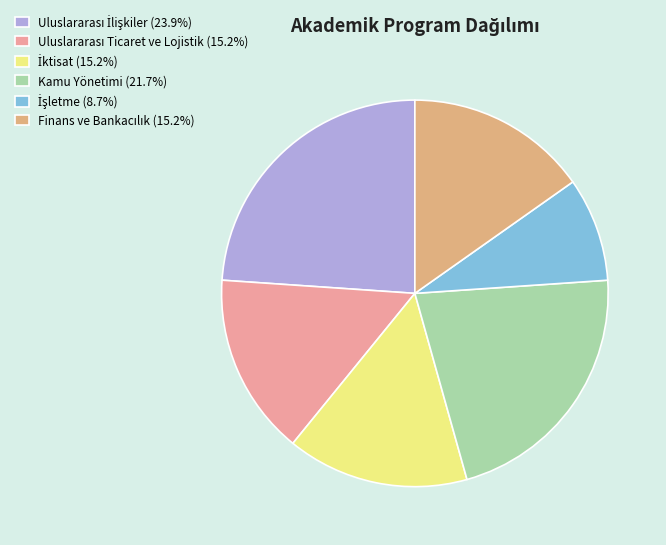

Count the number of slices in the pie.

6